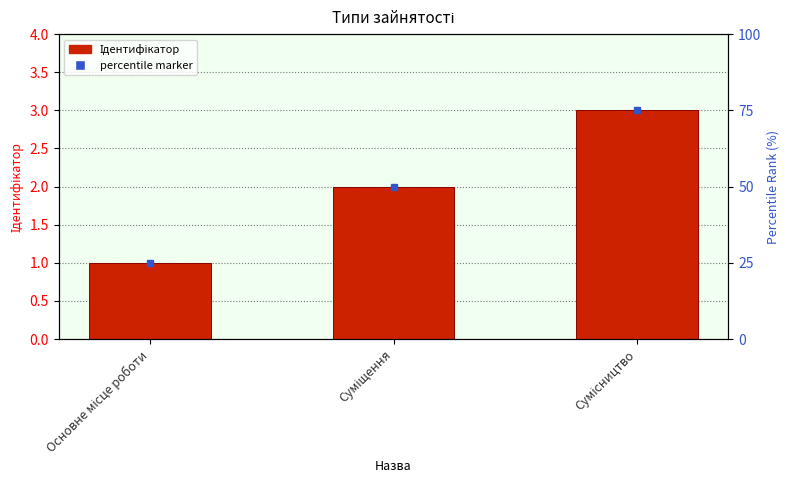

How many data points are above 2?

1